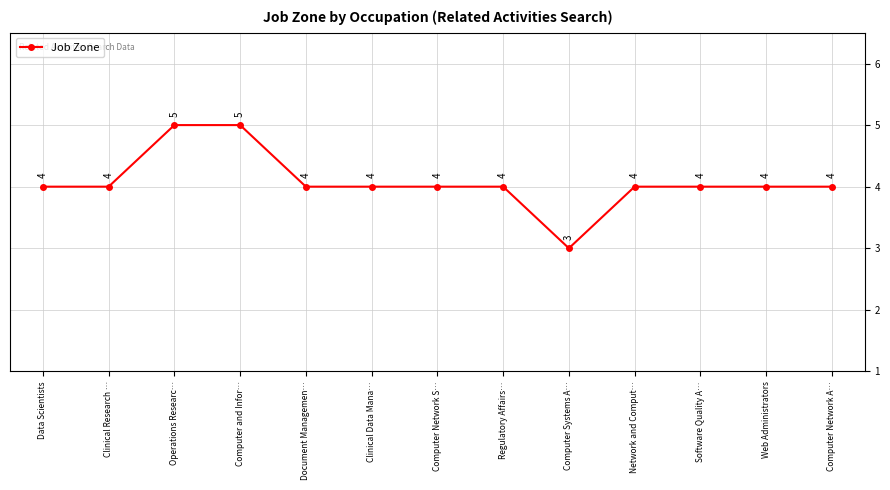

True or false: there are more than 2 points higher than both neighbors.

False